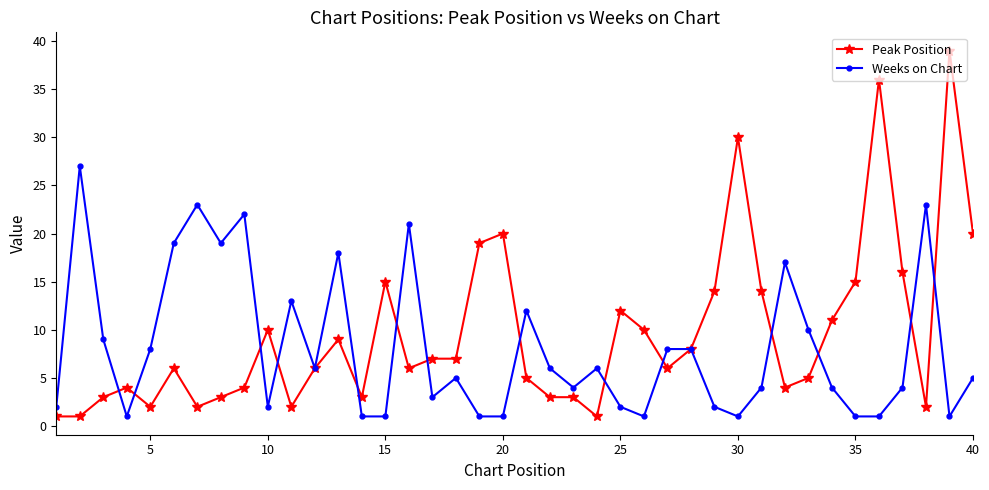

True or false: Weeks on Chart has more than 0 interior local peaks.

True